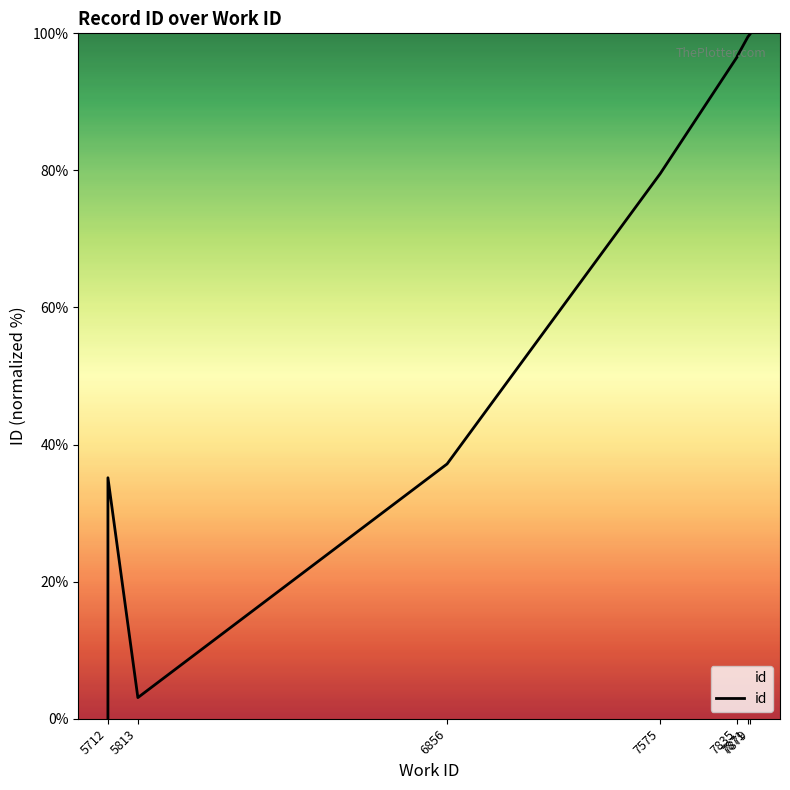

At which category does the chart reach its peak across all series?

7879